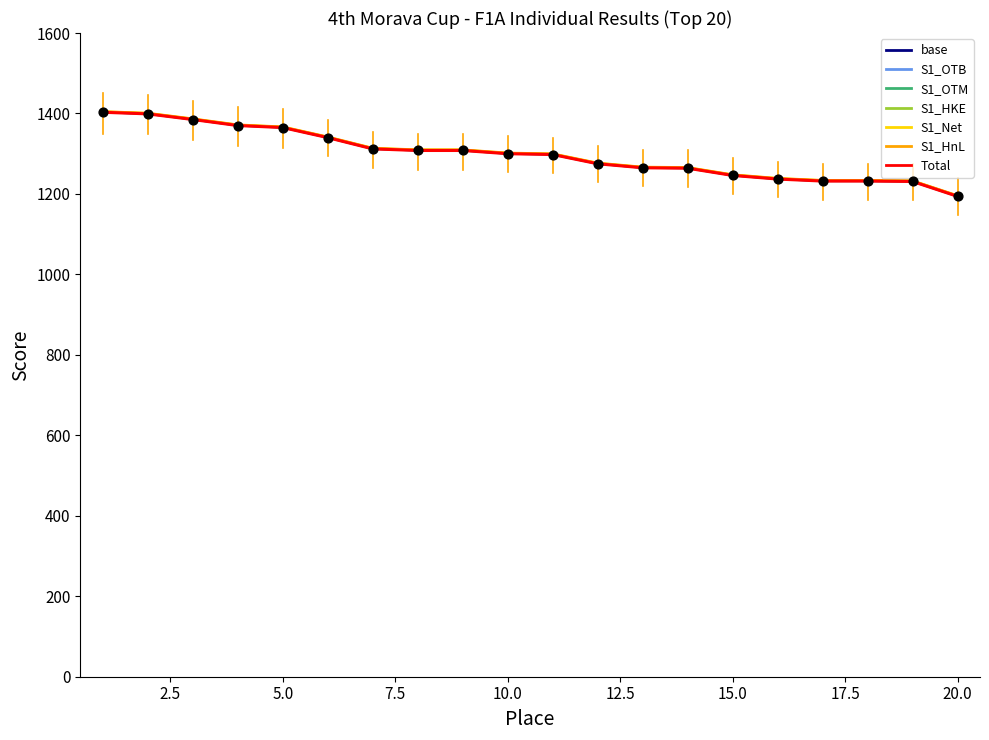

Is this an area chart (filled region under the line)?

No